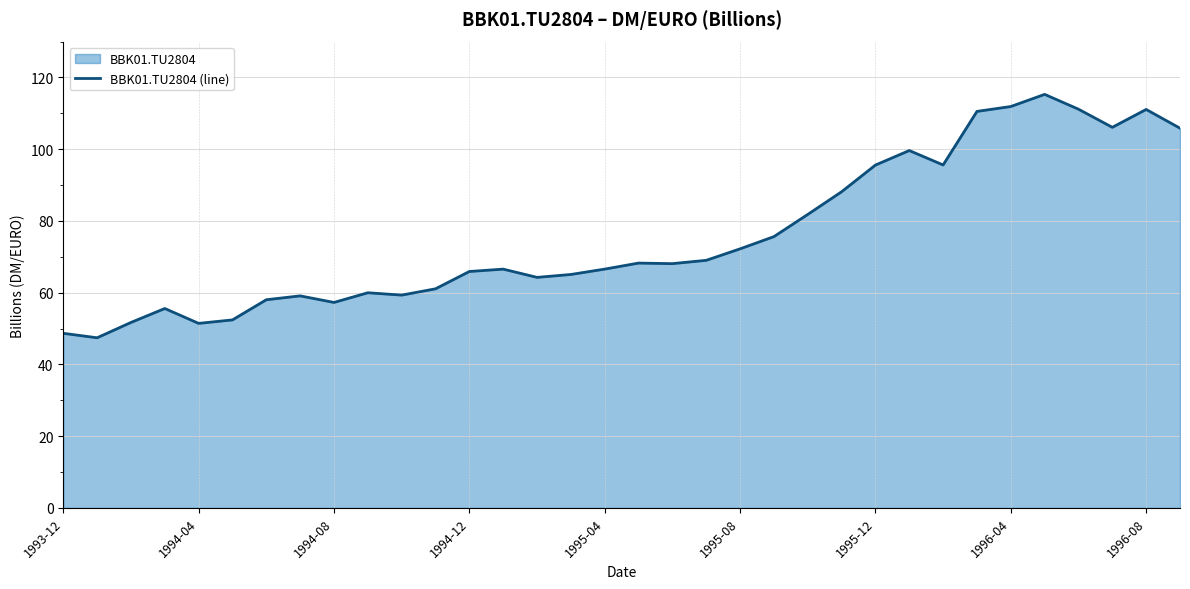

Where is the data nearest to the value 81?

22